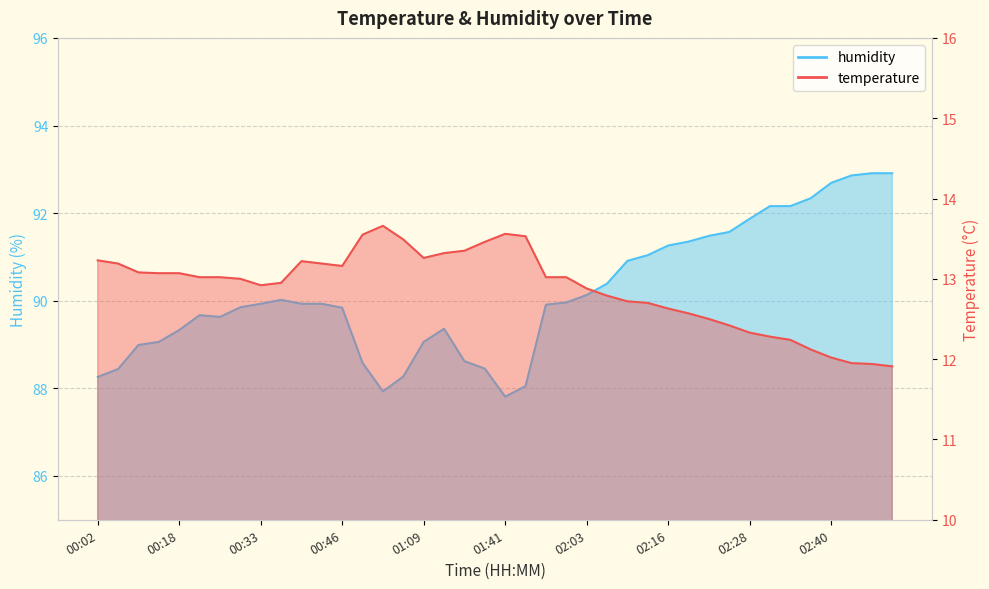

True or false: humidity and temperature intersect in this chart.

False